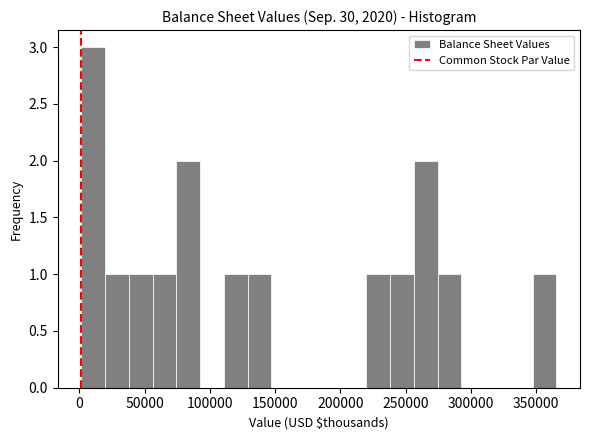

Read against the x-axis, roughly where is the centre of the tallest bar?

10000